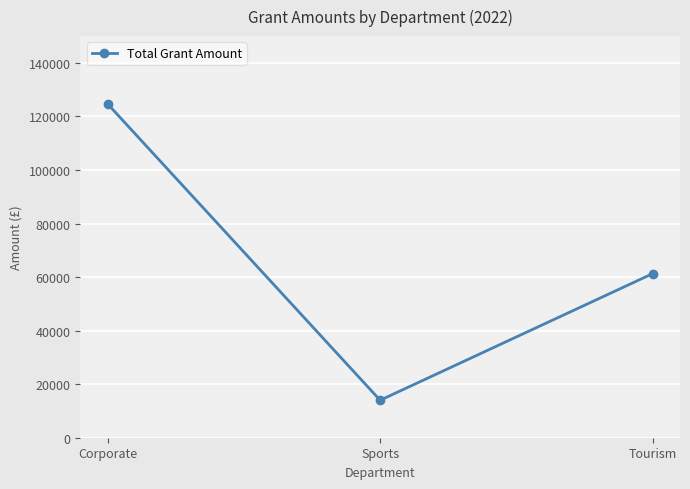

What is the difference between the values at Corporate and Tourism?

63409.0